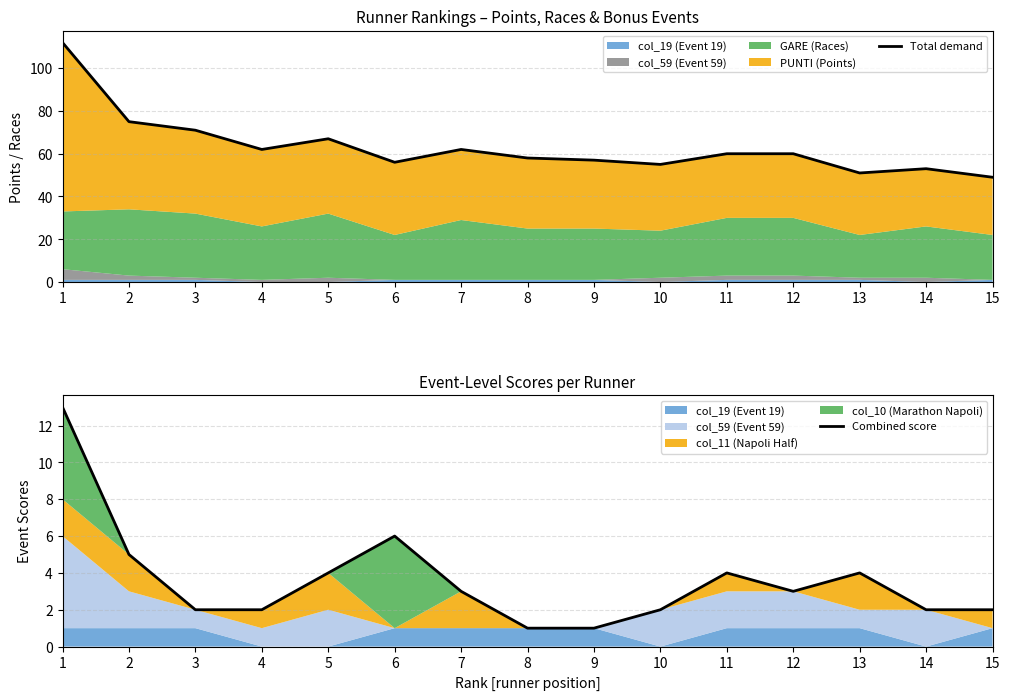

Is it true that Combined score equals 4 at 5?

True